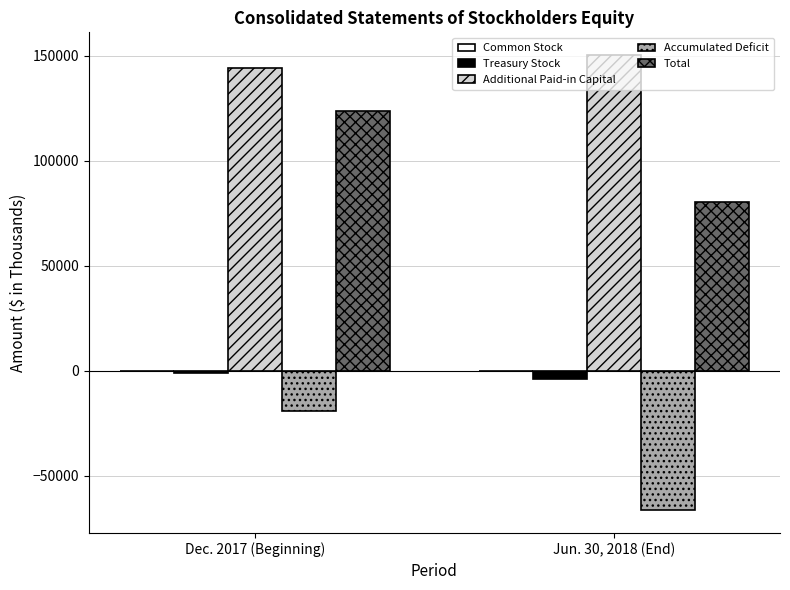

What is the sum of the Treasury Stock values at Dec. 2017 (Beginning) and Jun. 30, 2018 (End)?

-4784